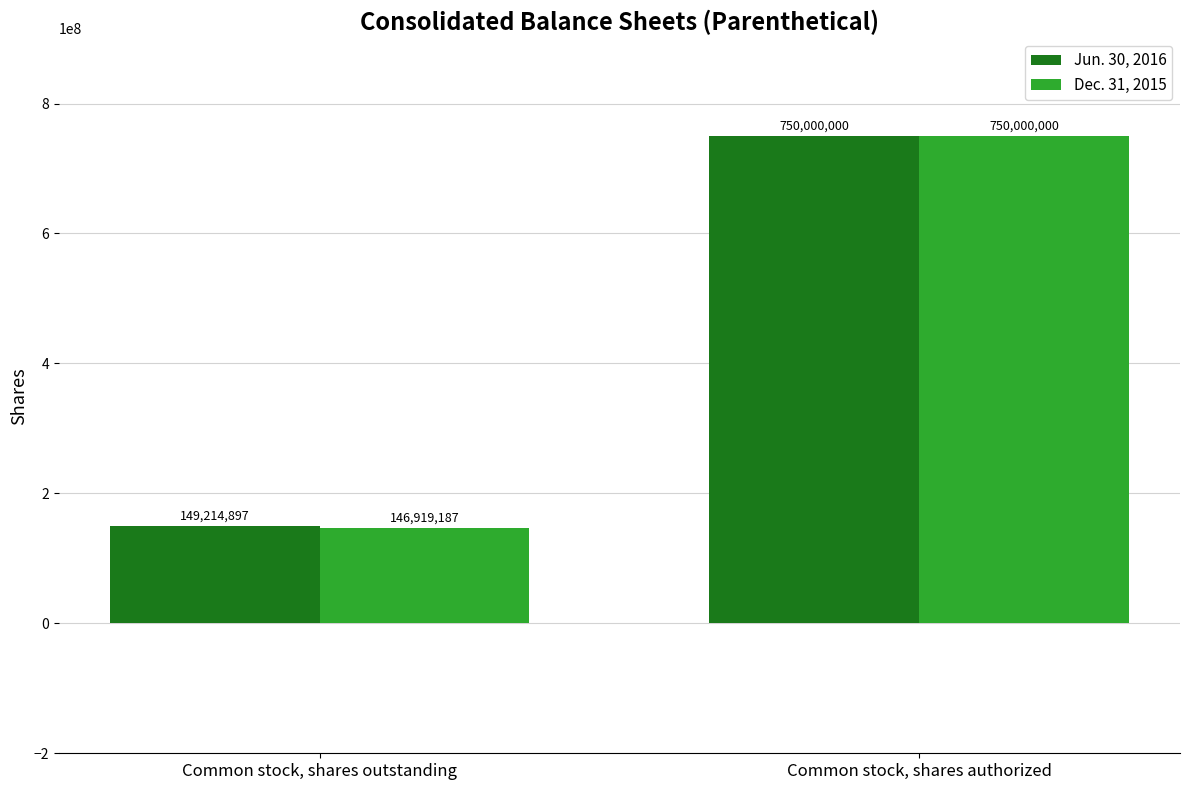

How many groups of bars are there?

2